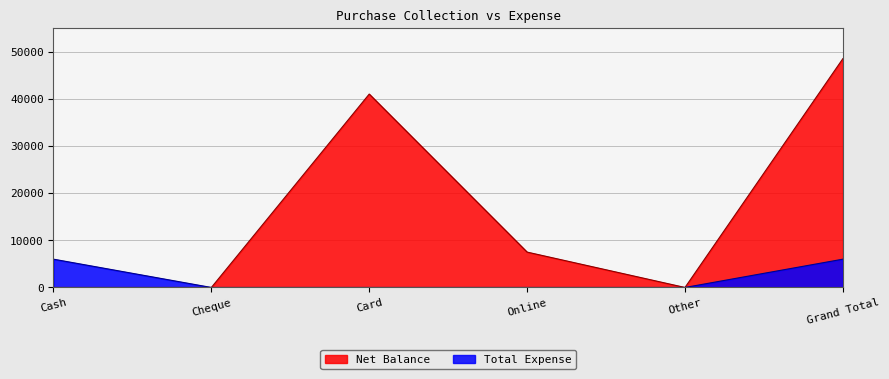

At which category is the sum across all series the highest?

Grand Total